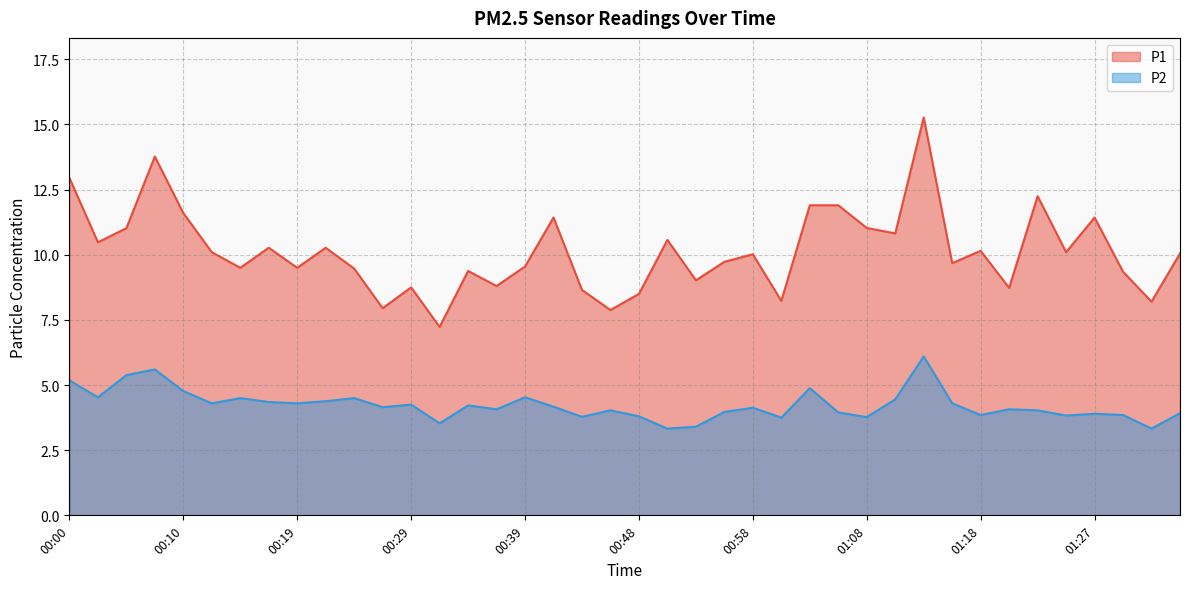

Between 00:22 and 00:05, which is larger?

00:05